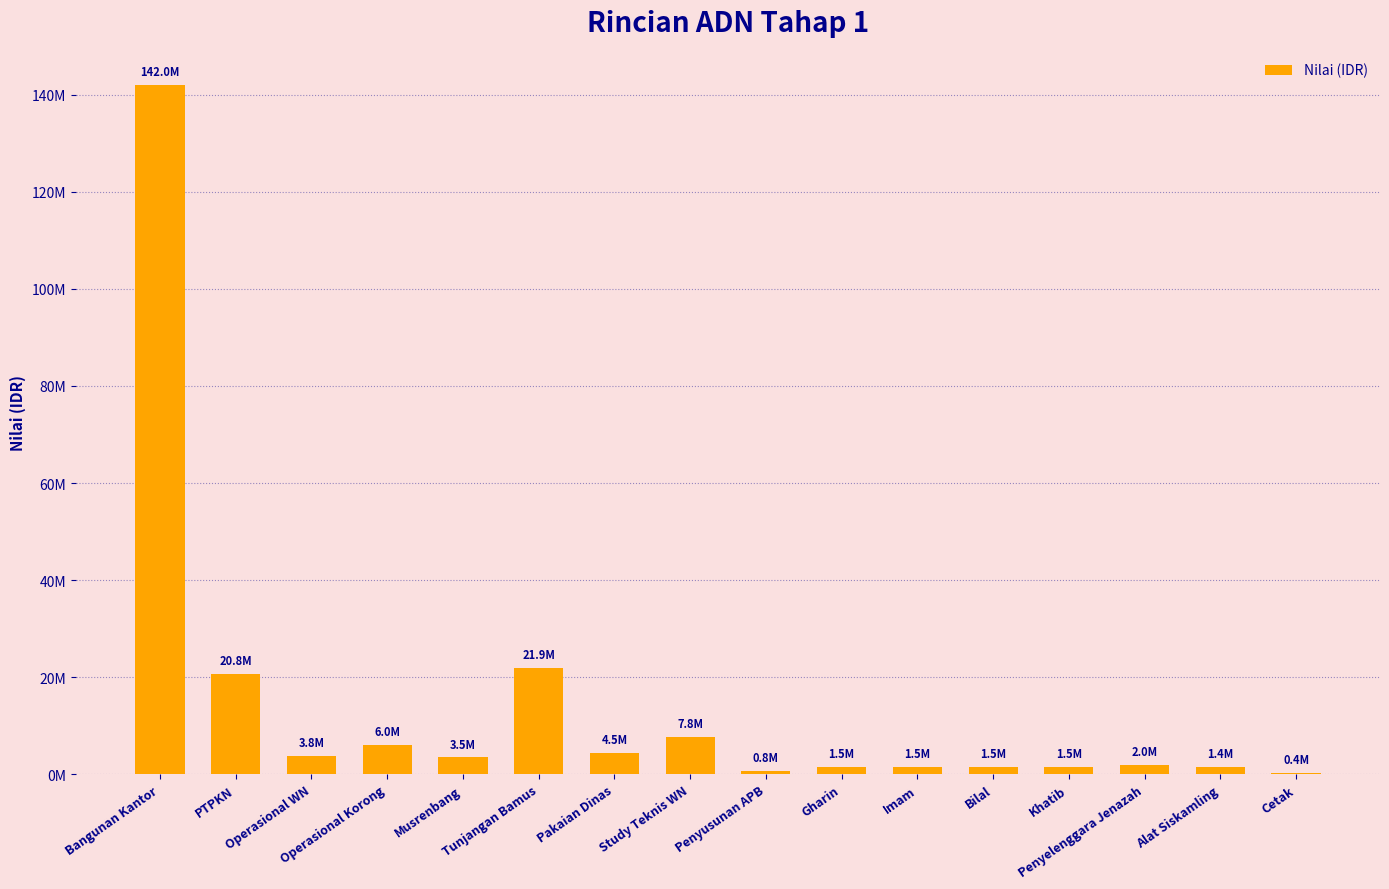

Between Alat Siskamling and Tunjangan Bamus, which is larger?

Tunjangan Bamus